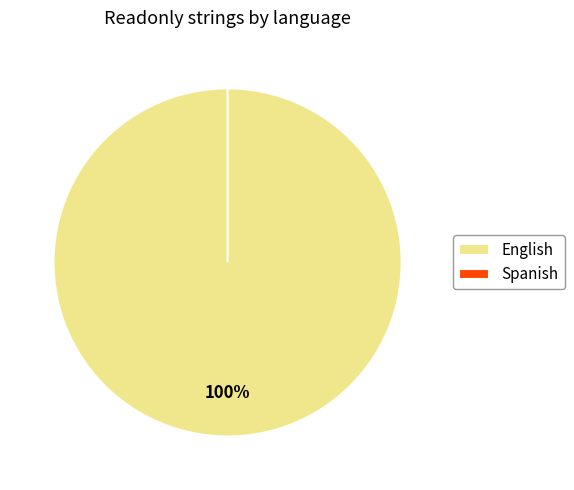

True or false: English accounts for 100% of the total.

True